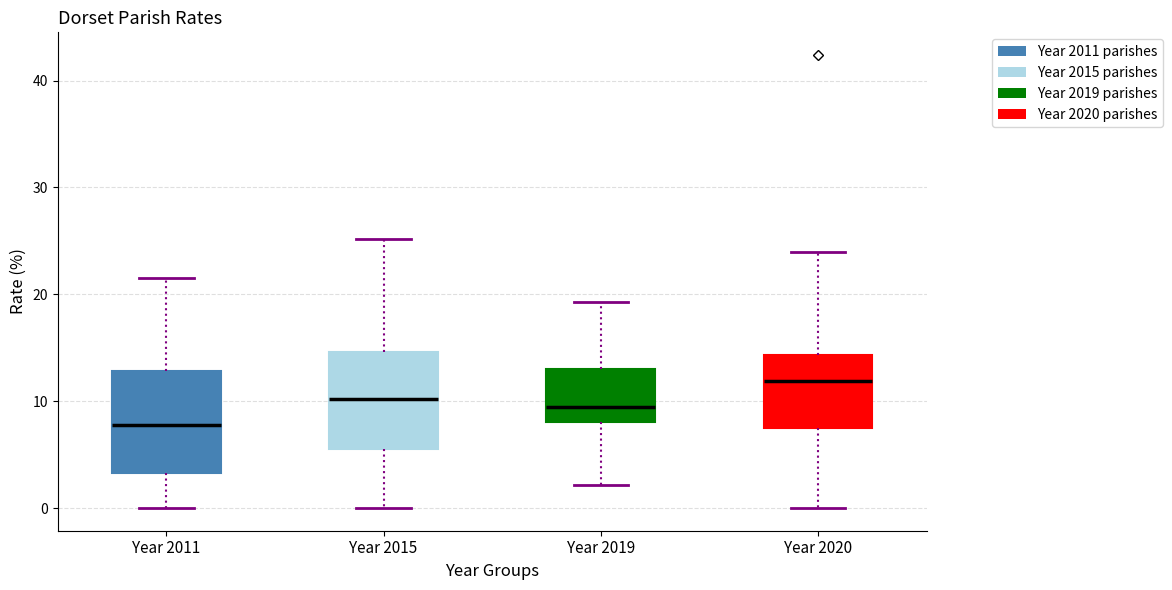

Reading left to right, read every box against the y-axis: the position of its median line, the range the box covers, and the ends of its whiskers. The values are not printed on the chart, so give them approximately, as read against the axis.

Year 2011: median 8, box 3 to 13, whiskers 0 to 22
Year 2015: median 10, box 6 to 15, whiskers 0 to 25
Year 2019: median 9, box 8 to 13, whiskers 2 to 19
Year 2020: median 12, box 7 to 14, whiskers 0 to 24